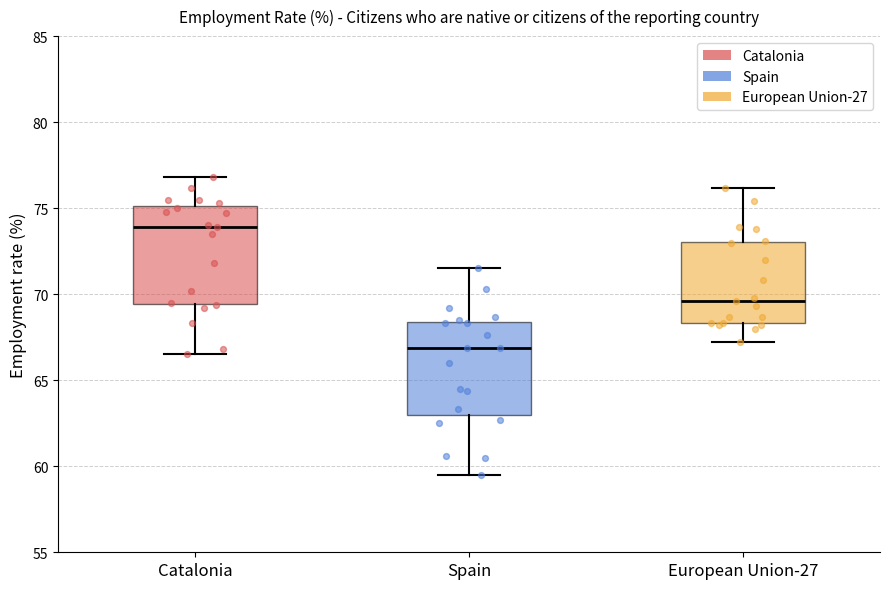

Reading left to right, transcribe this box plot: for each box, give where its median line is, the range the box spans, and where its two whiskers end, as read against the y-axis. The values are not printed on the chart, so give them approximately, as read against the axis.

Catalonia: median 74.0, box 69.5 to 75.0, whiskers 66.5 to 77.0
Spain: median 67.0, box 63.0 to 68.5, whiskers 59.5 to 71.5
European Union-27: median 69.5, box 68.5 to 73.0, whiskers 67.0 to 76.0